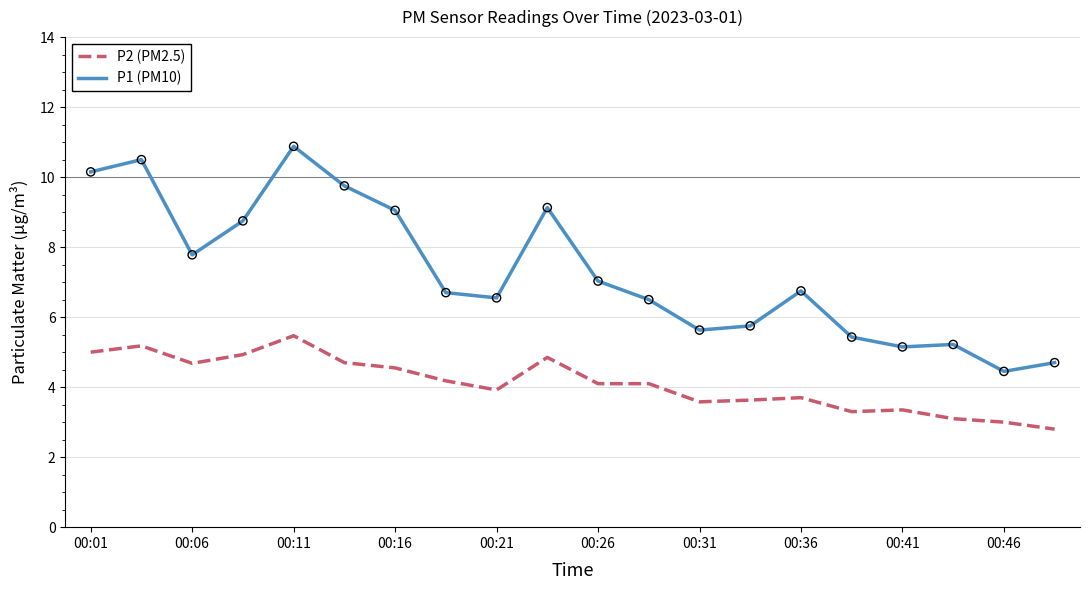

Which series has the widest spread of values?

P1 (PM10)